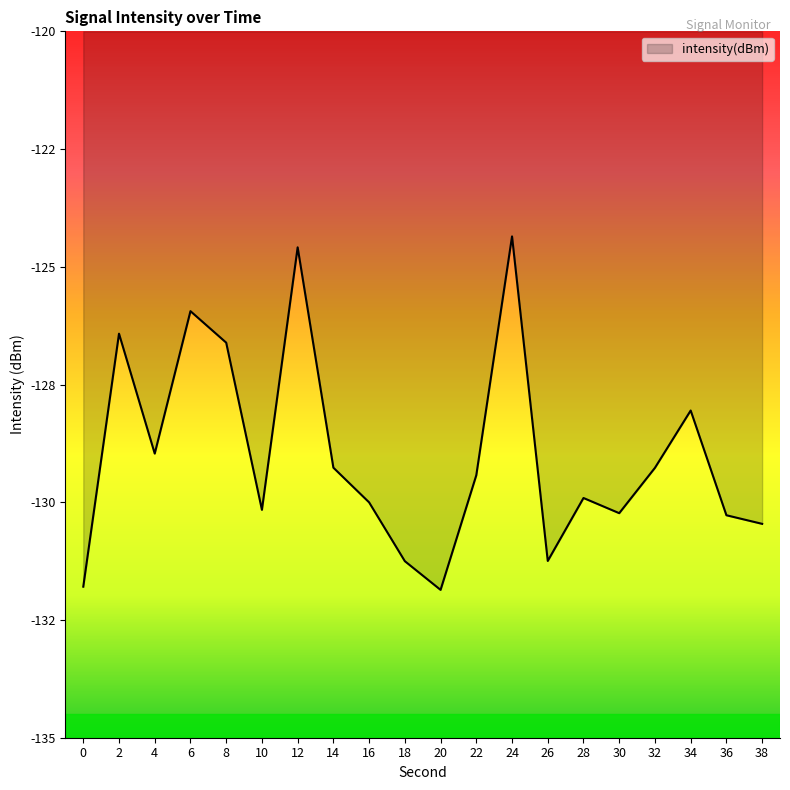

Rank the categories by value from lowest to highest.

20, 0, 18, 26, 38, 36, 30, 10, 16, 28, 22, 32, 14, 4, 34, 8, 2, 6, 12, 24